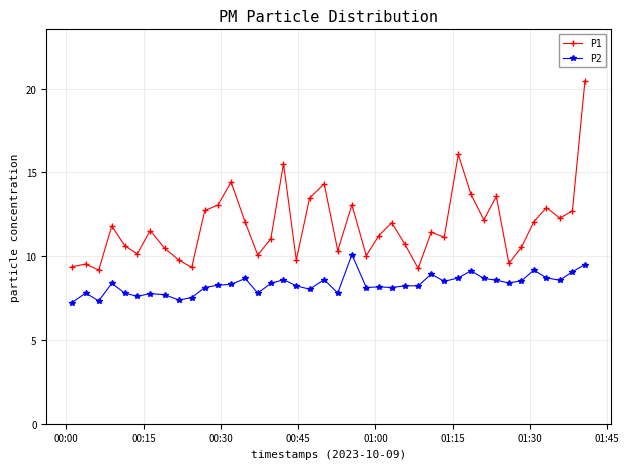

How many distinct data groups are displayed?

2